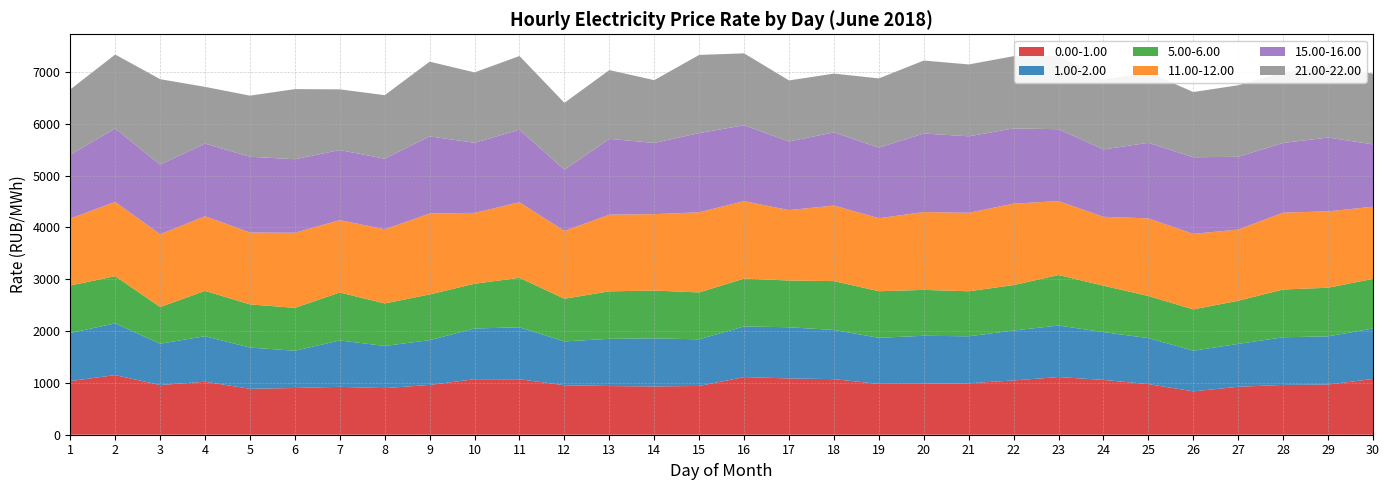

Is the value of 1.00-2.00 at 28 greater than the value of 15.00-16.00 at 10?

No